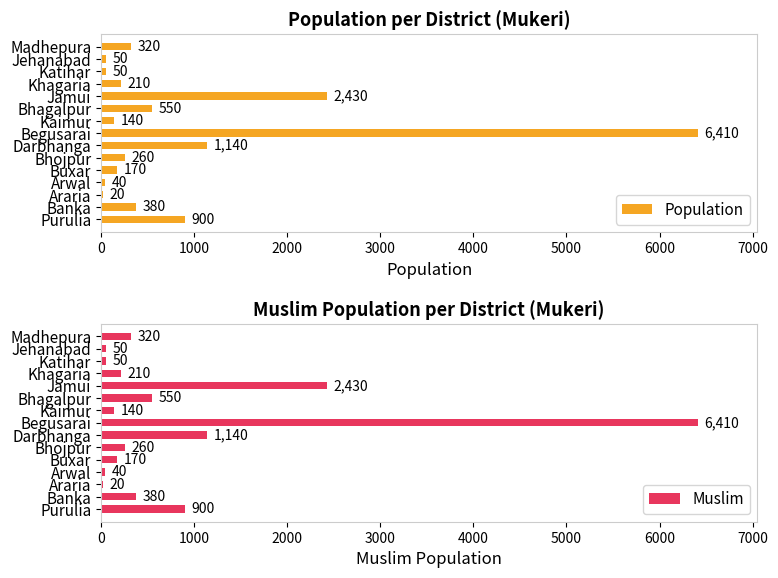

What is the greatest value displayed?

6410